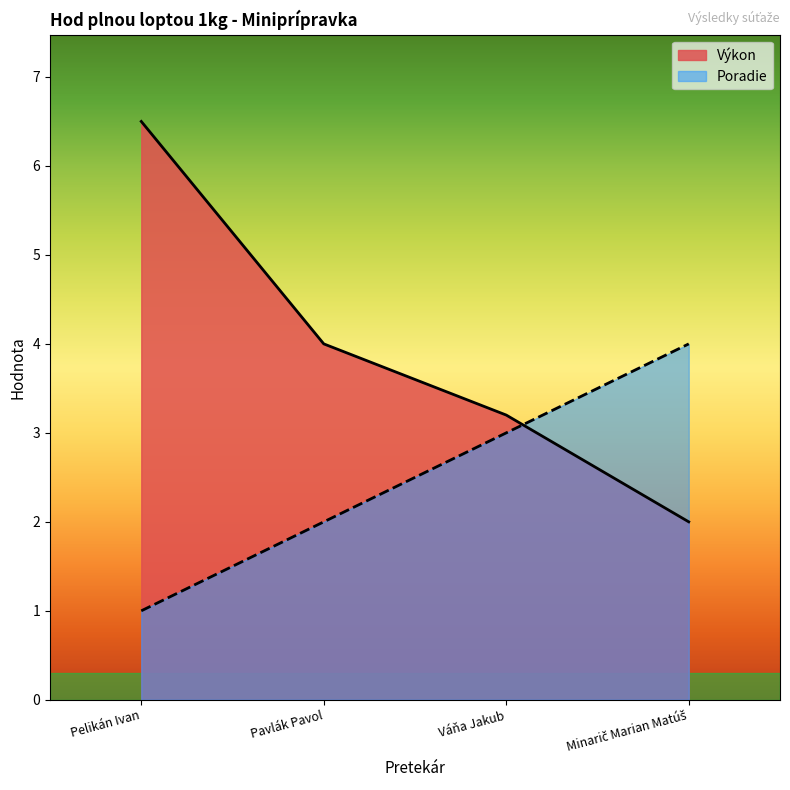

Does the chart display data point markers on the line(s)?

No